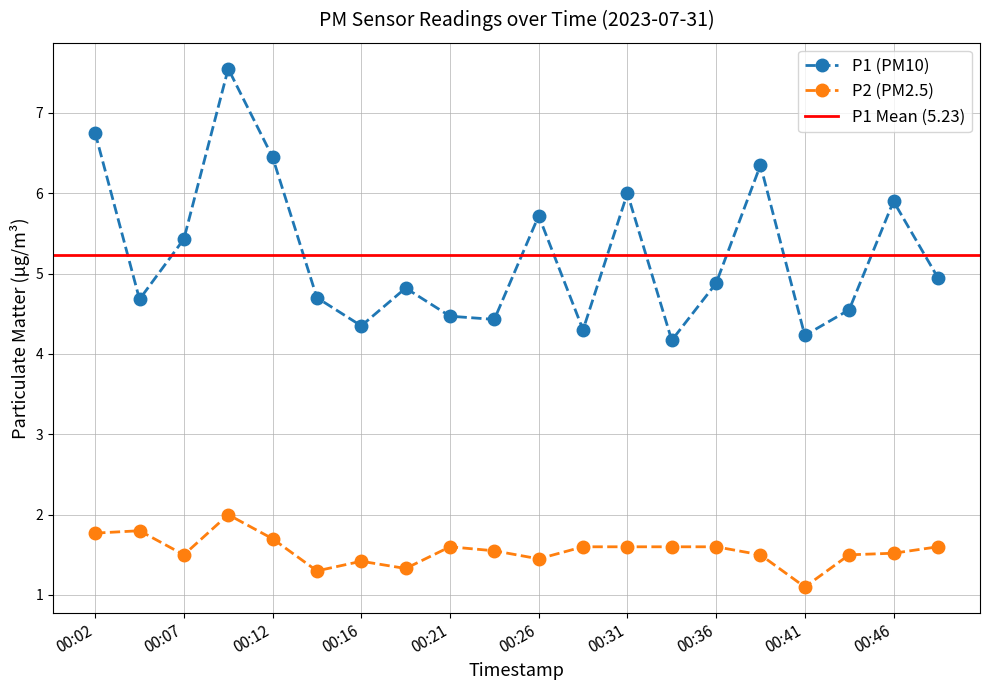

Which category has the lowest value in the P2 series?

00:41